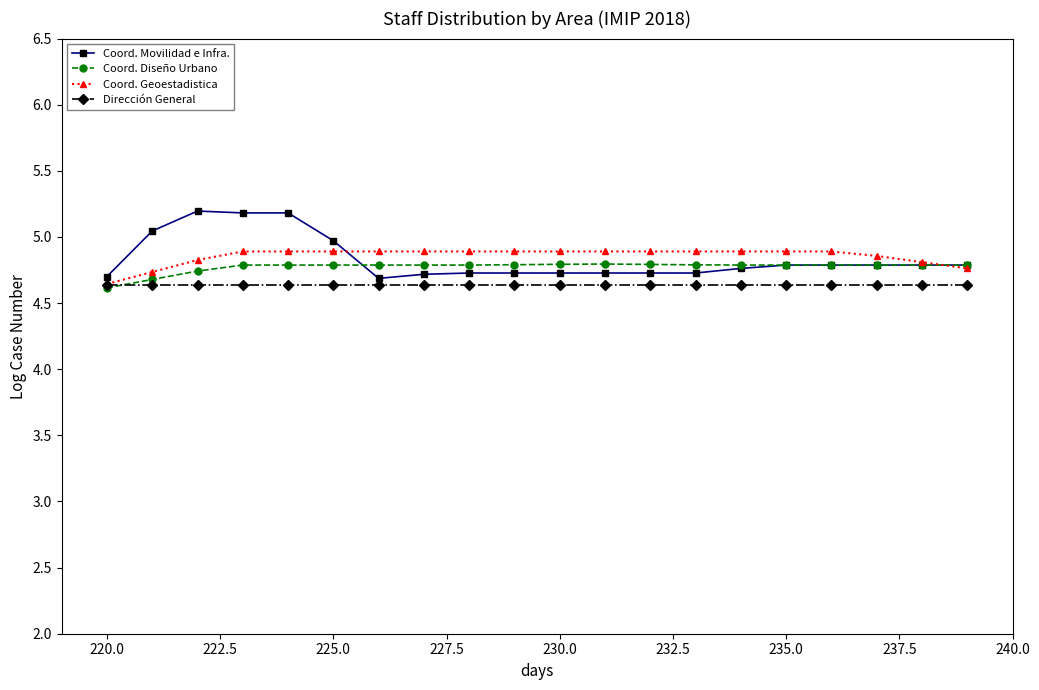

What is the minimum value shown in the chart?

4.6